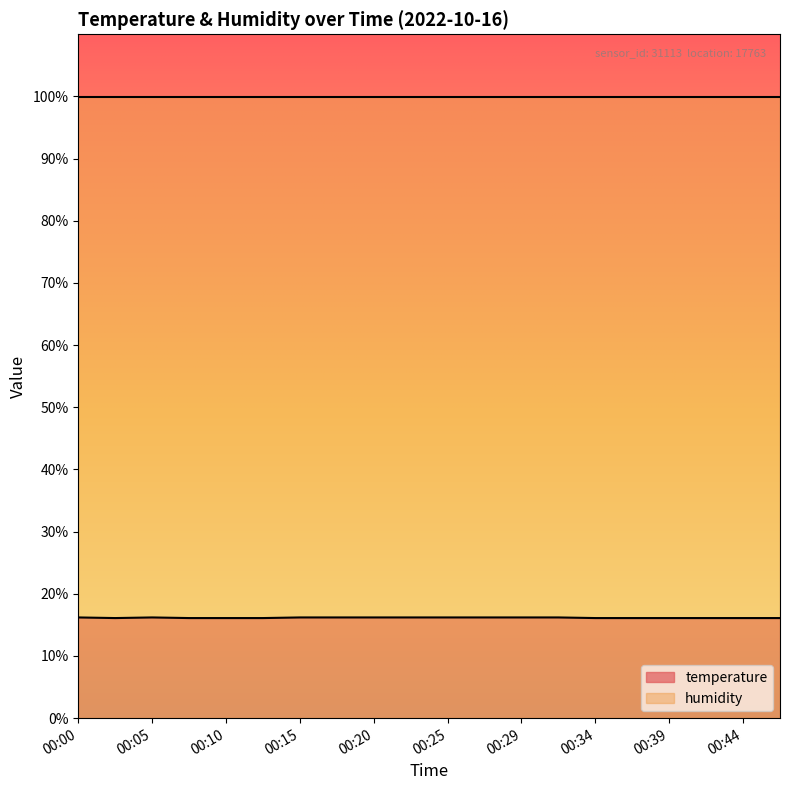

Where is the data nearest to the value 16?

00:03